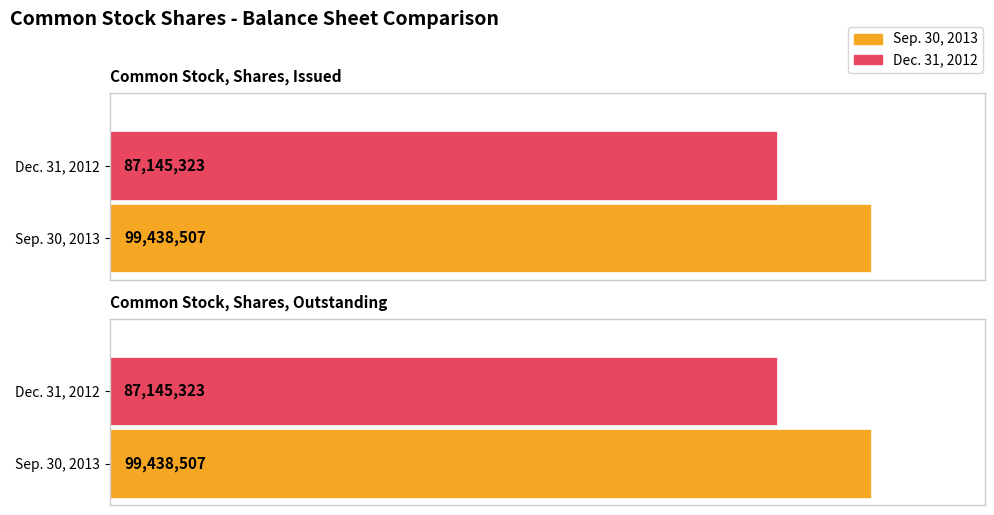

What position from the right is Common Stock, Shares, Issued?

2